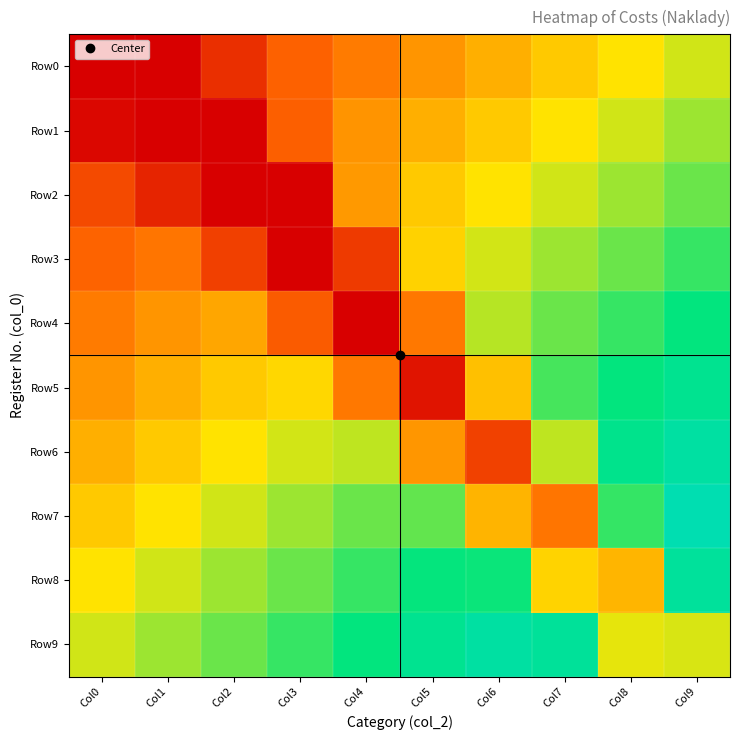

Count the number of data series in this chart.

10